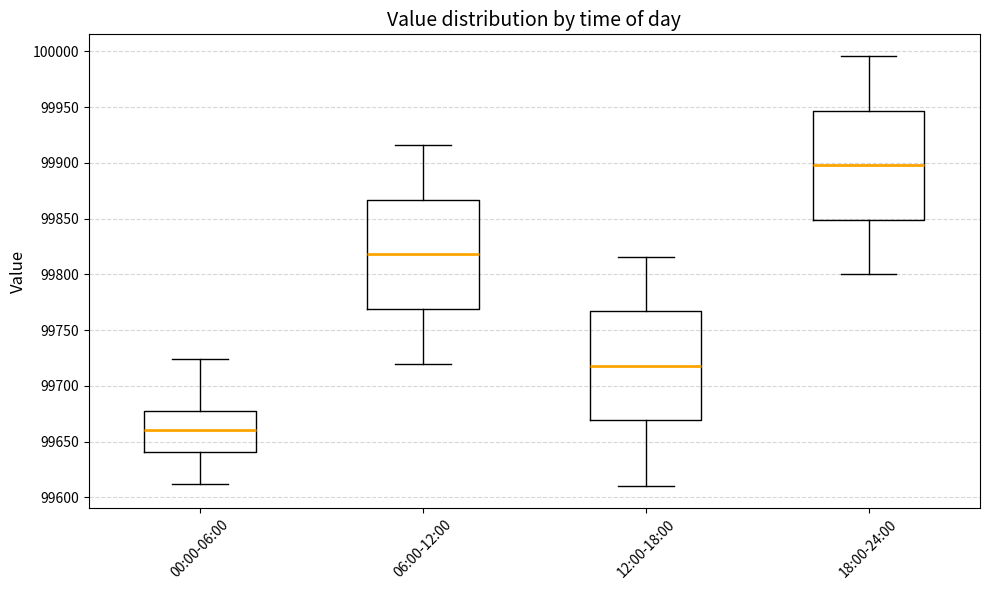

Which box's median line is the highest?

18:00-24:00